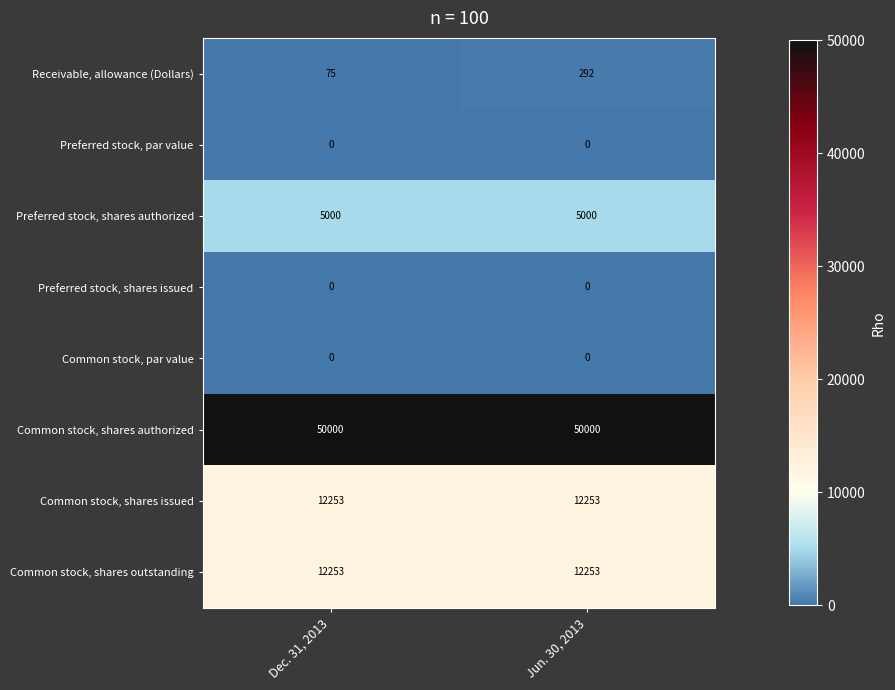

At which category is the sum across all series the highest?

Jun. 30, 2013